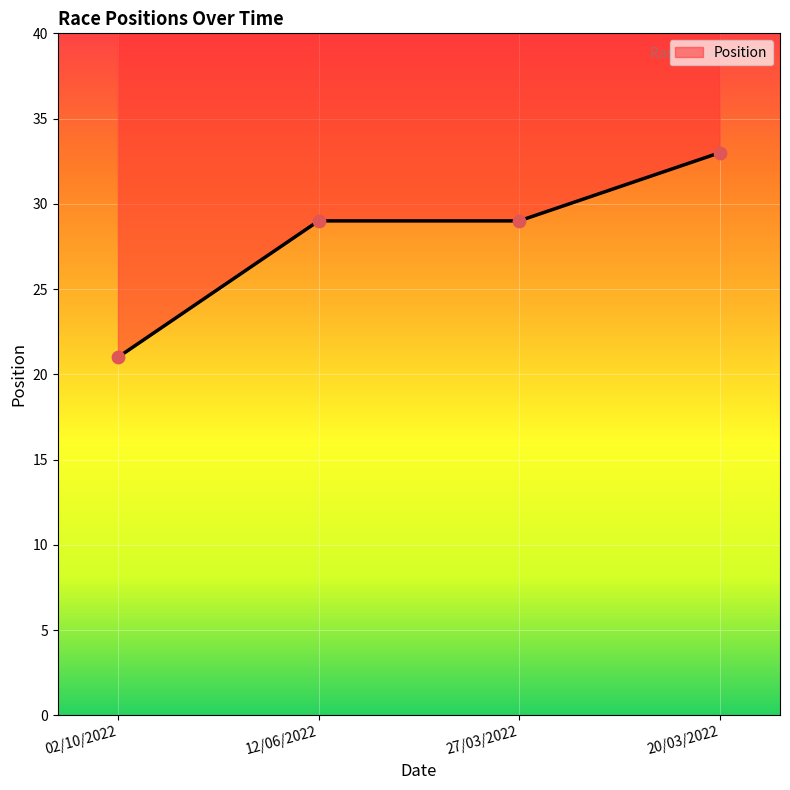

What is the change in value from 02/10/2022 to 27/03/2022?

+8